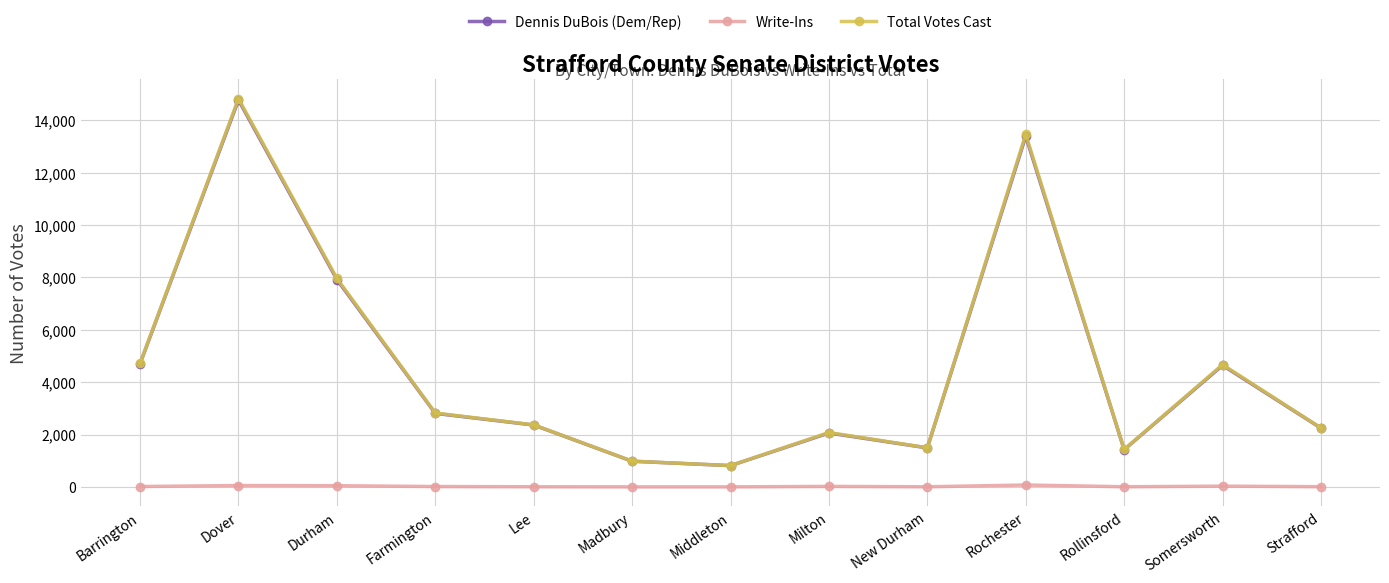

At which label is Total Votes Cast closest to 7822?

Durham